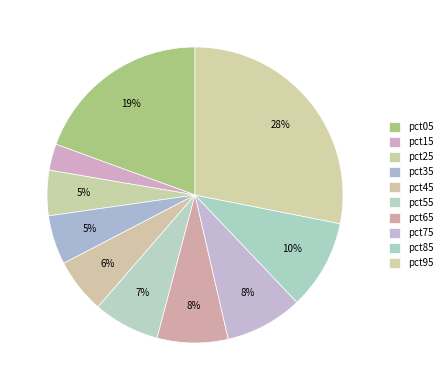

How many slices are in this pie chart?

10